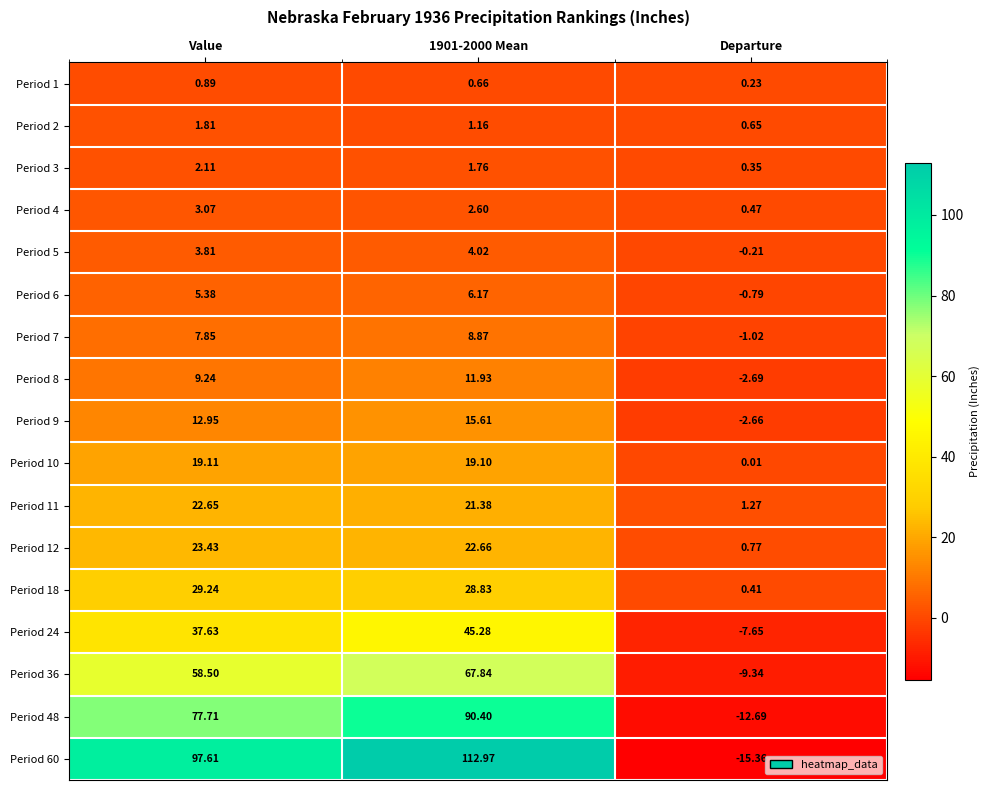

Between 1901-2000 Mean and Departure, which series saw the biggest shift?

Period 60